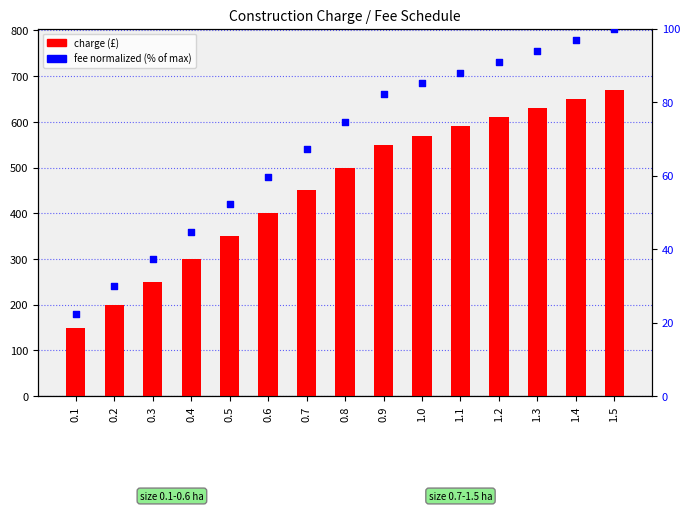

Which series reaches the minimum Y coordinate?

size (normalized)